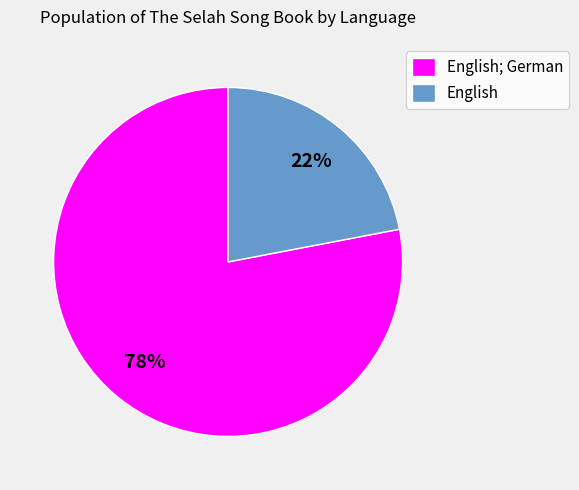

Between English and English; German, which is larger?

English; German